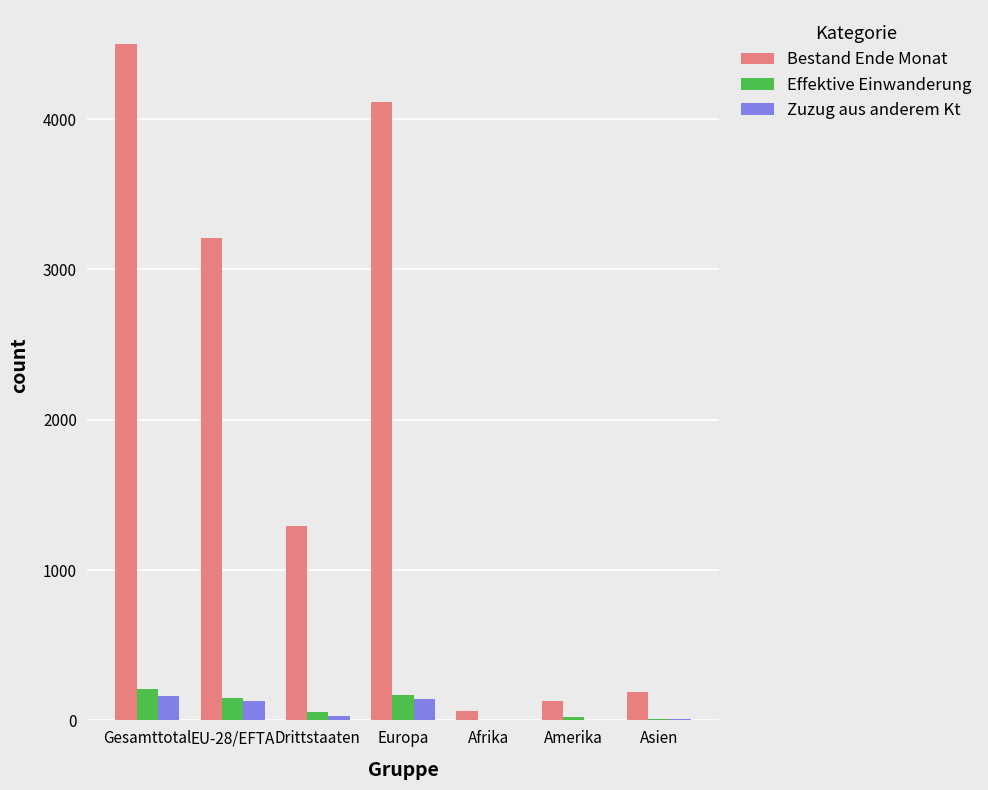

What is the total value across all series at Asien?

202